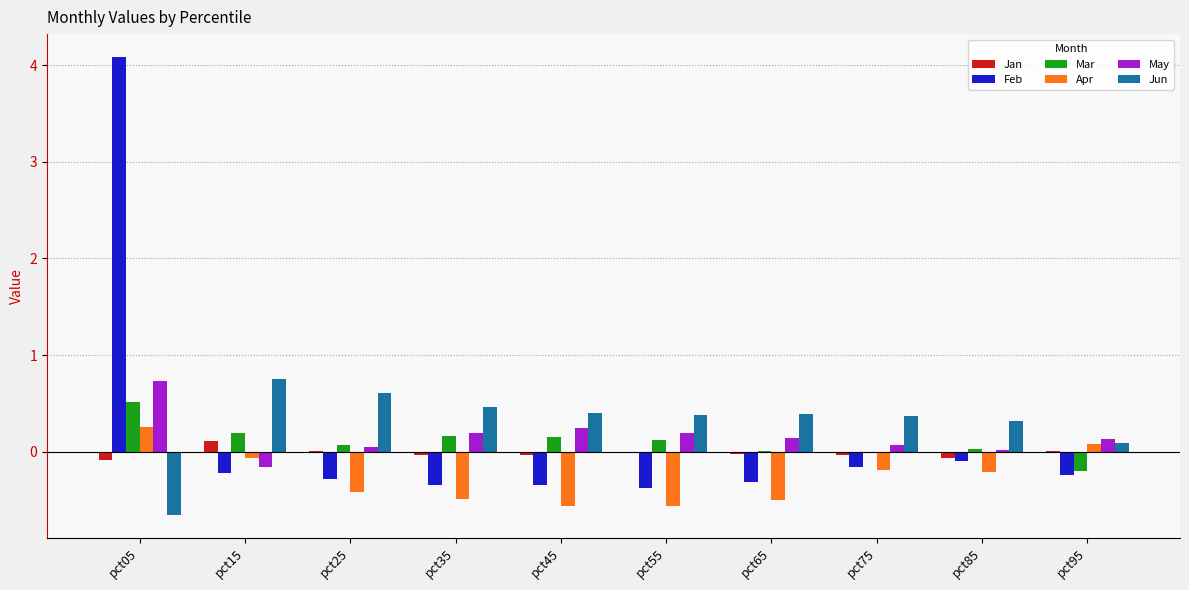

At which label does Feb first exceed 0?

pct05